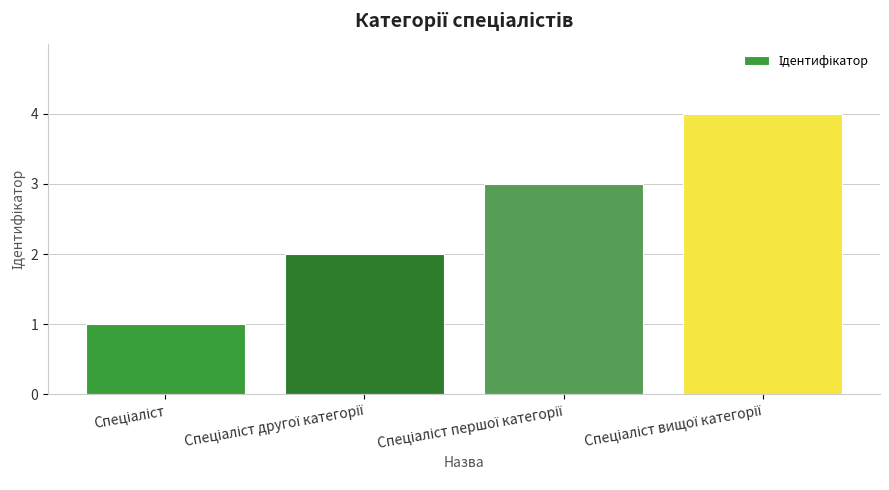

What is the maximum value shown in the chart?

4